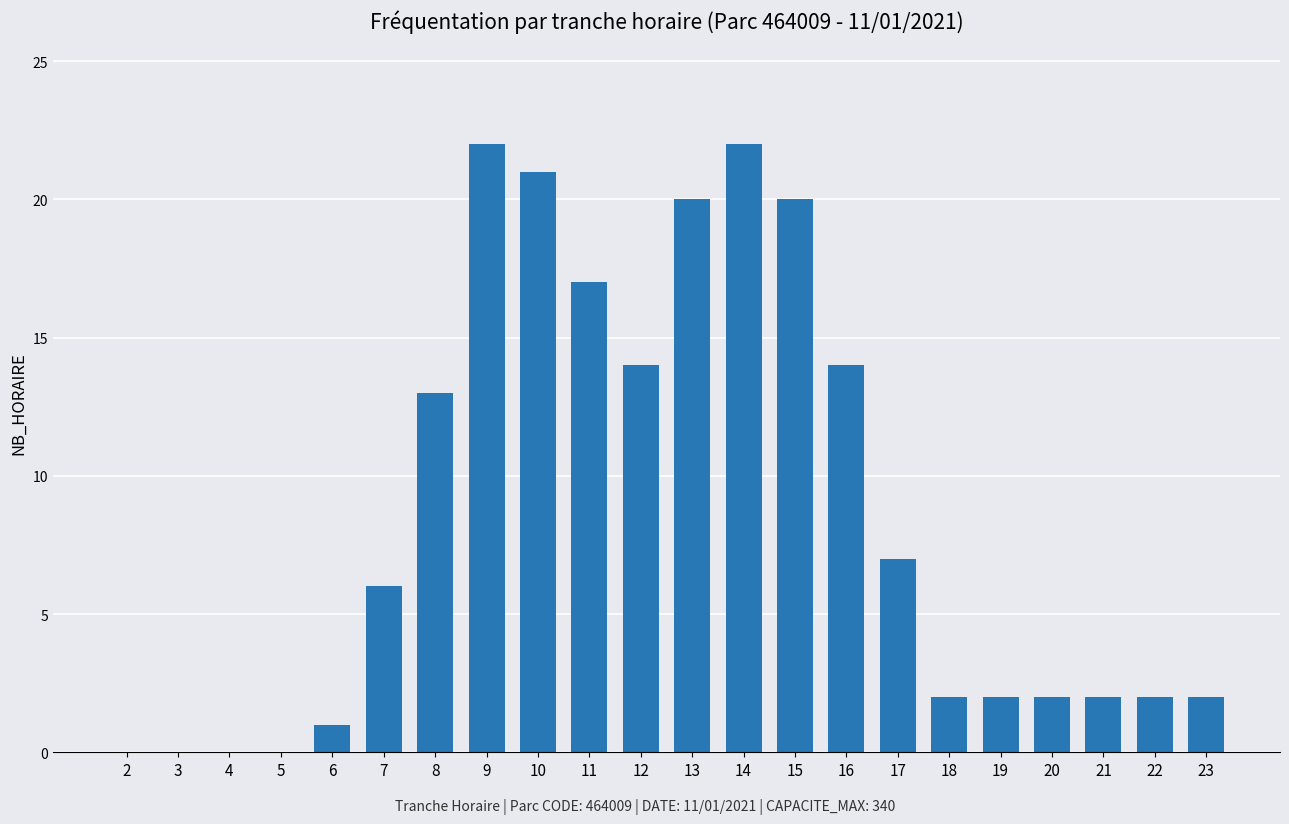

How many distinct data groups are displayed?

1